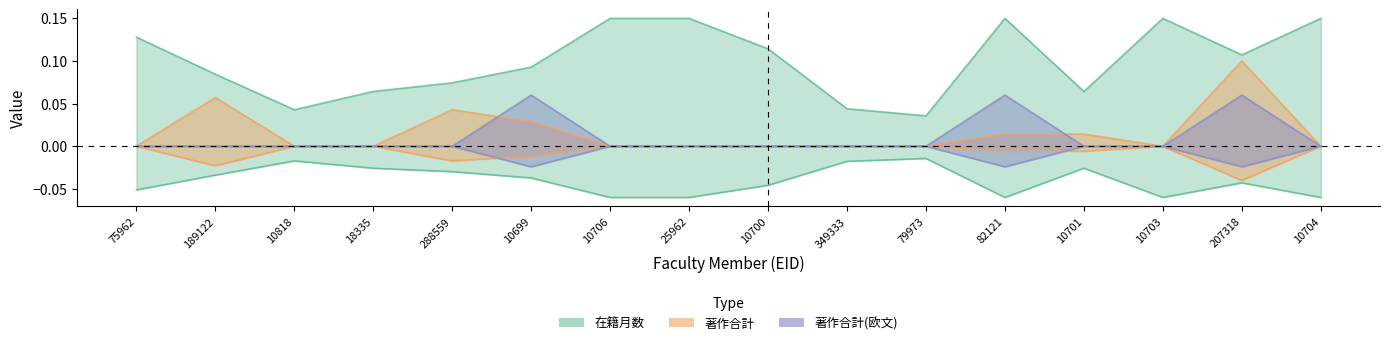

Rank the series at 10704 from highest to lowest value.

在籍月数, 著作合計, 著作合計(欧文)